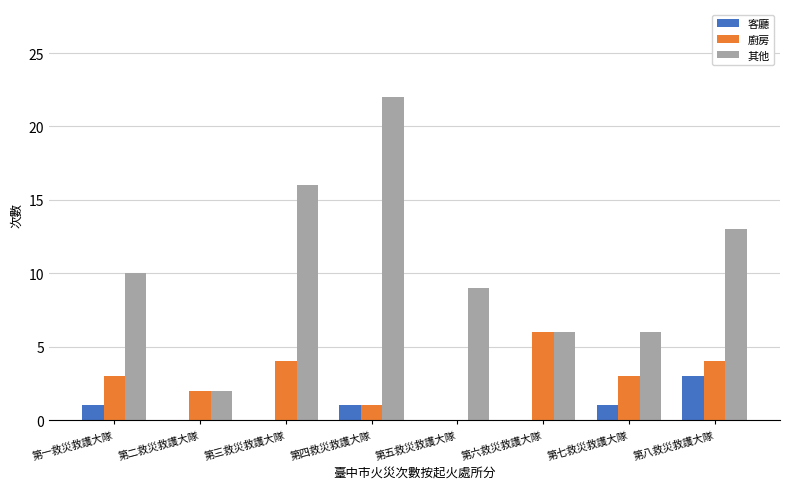

Between 第二救災救護大隊 and 第四救災救護大隊, which series saw the biggest shift?

其他